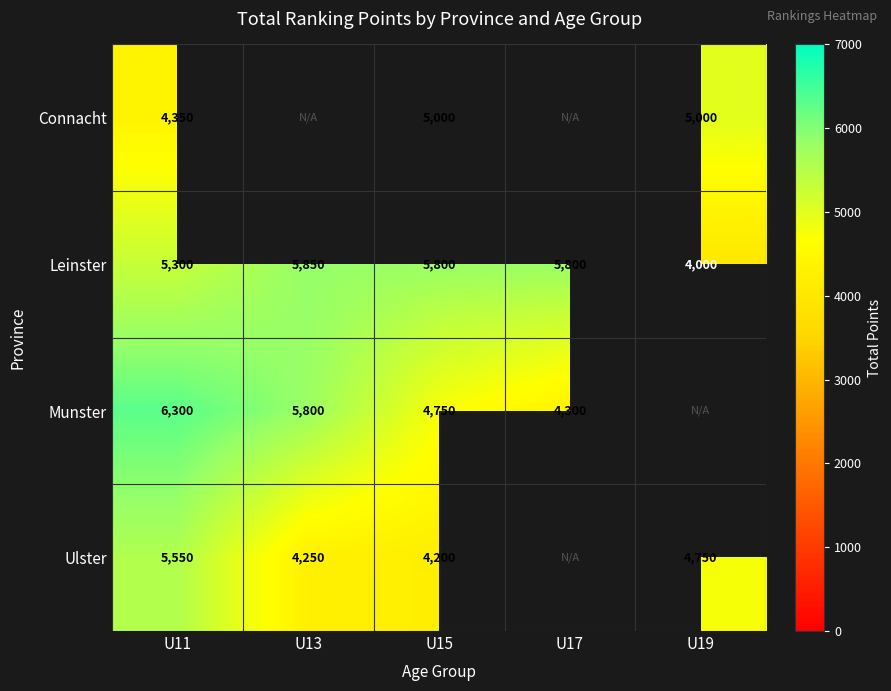

At which category is the sum across all series the highest?

U11